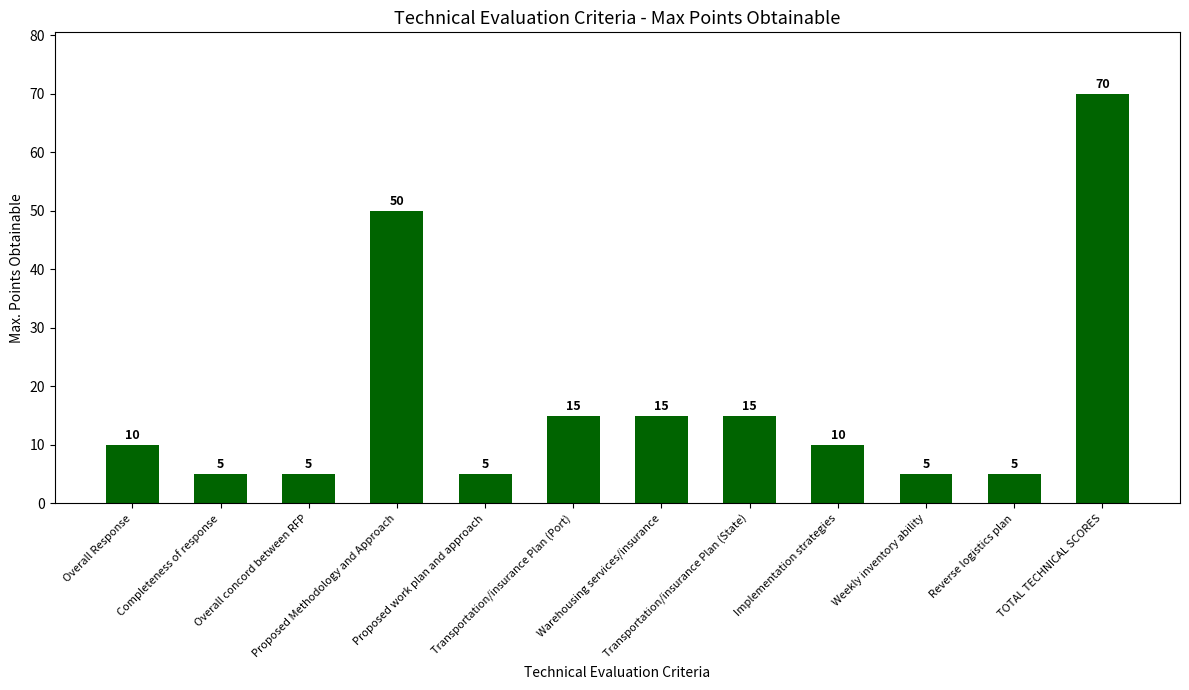

What position from the left is Completeness of response?

2